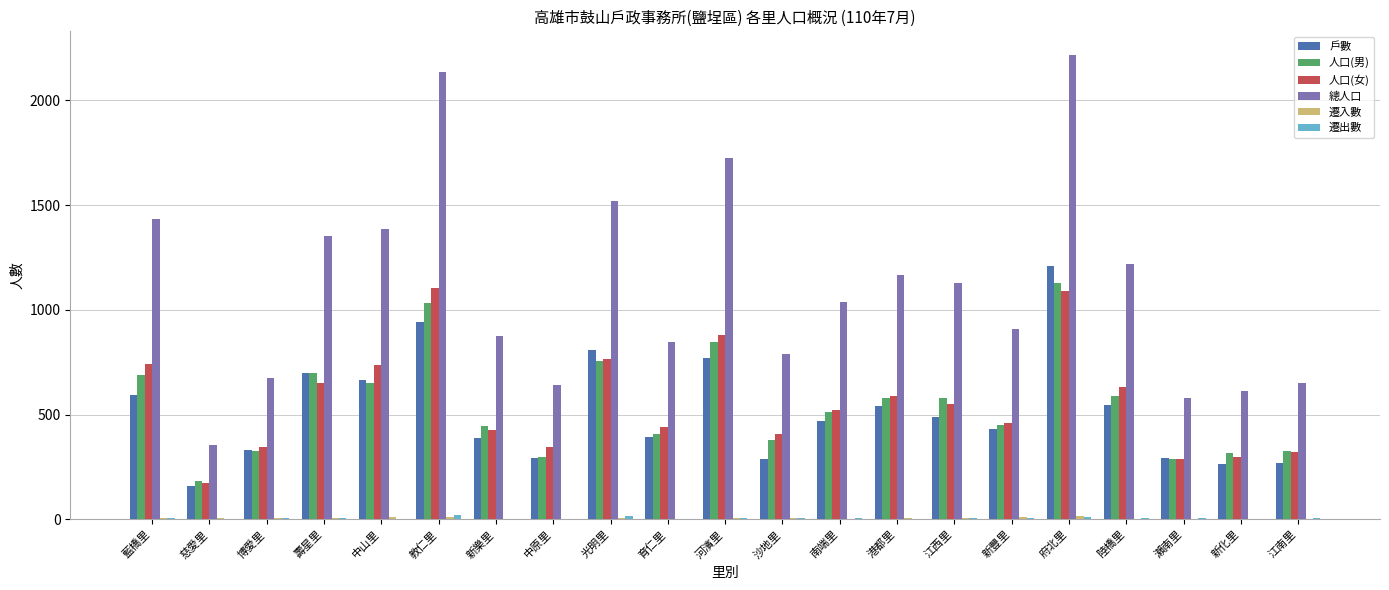

Which series has the largest total across all categories?

總人口